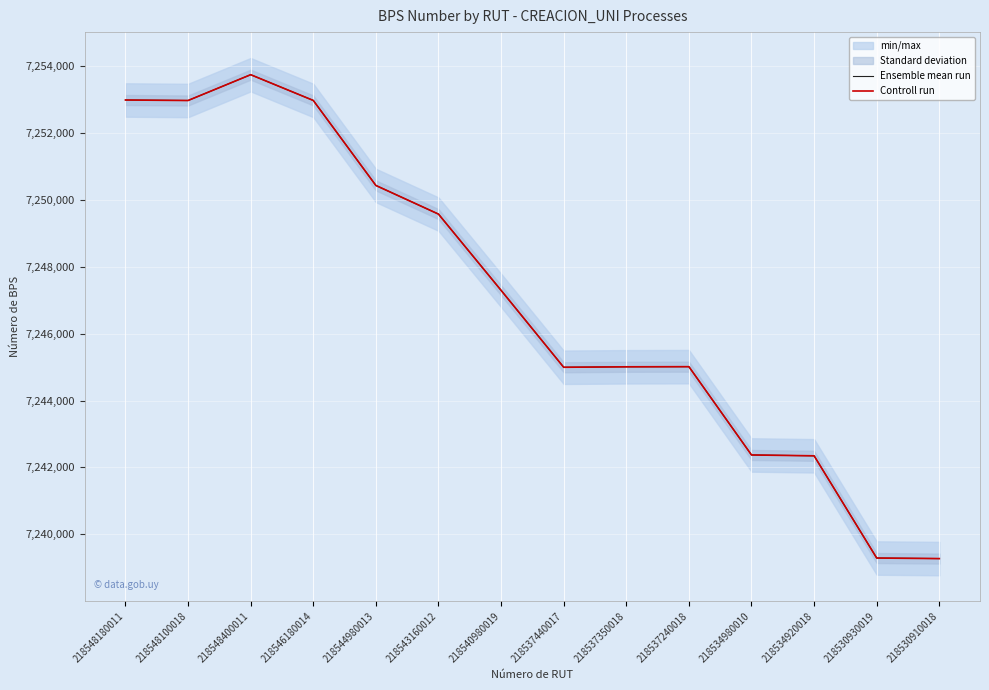

Which has a higher value, 218543160012 or 218546180014?

218546180014